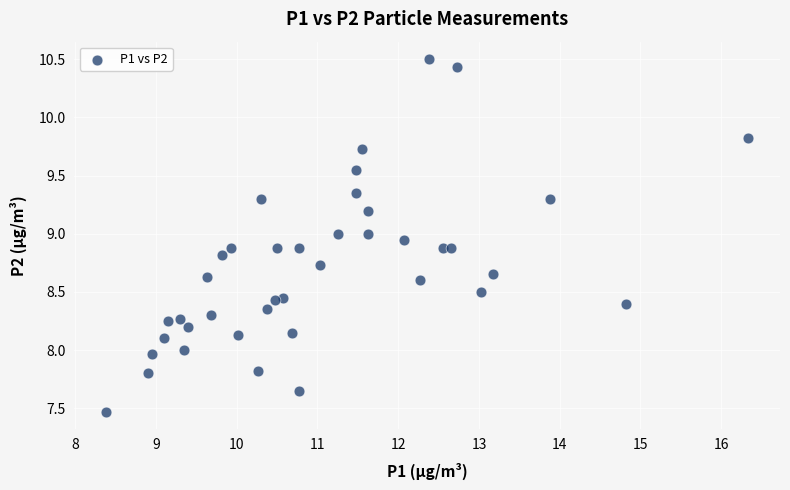

What is the range of X values (max minus min)?

7.9